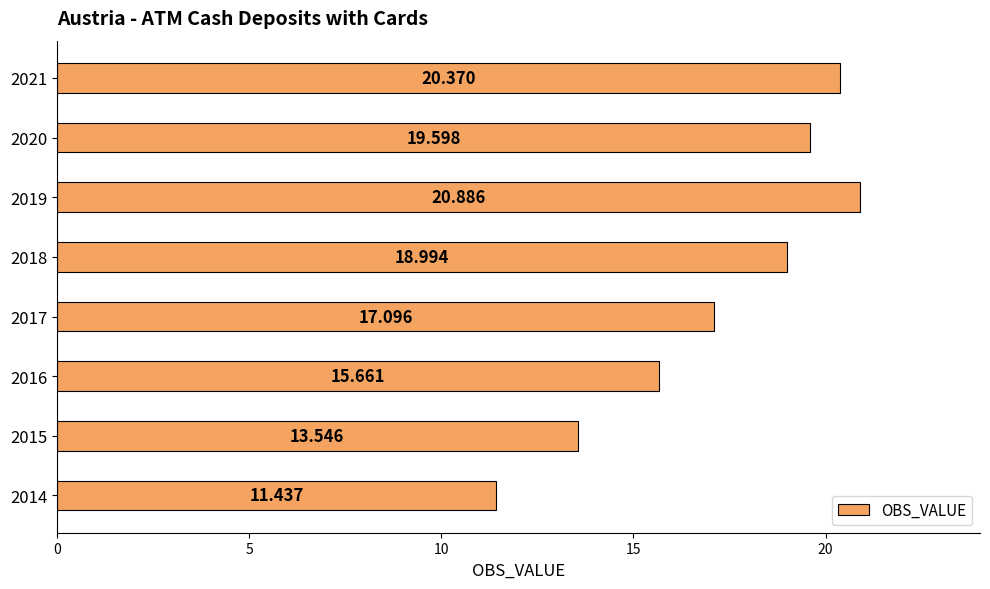

Rank the categories by value from lowest to highest.

2014, 2015, 2016, 2017, 2018, 2020, 2021, 2019